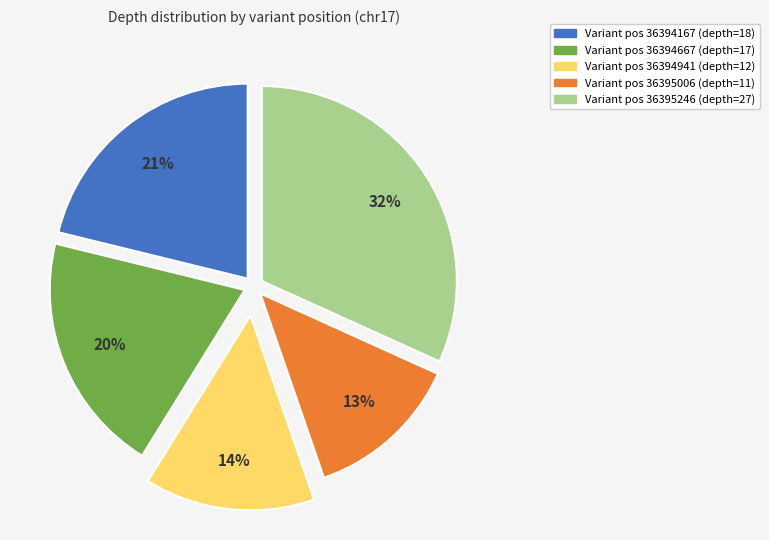

Is there any slice that represents more than half of the pie?

No